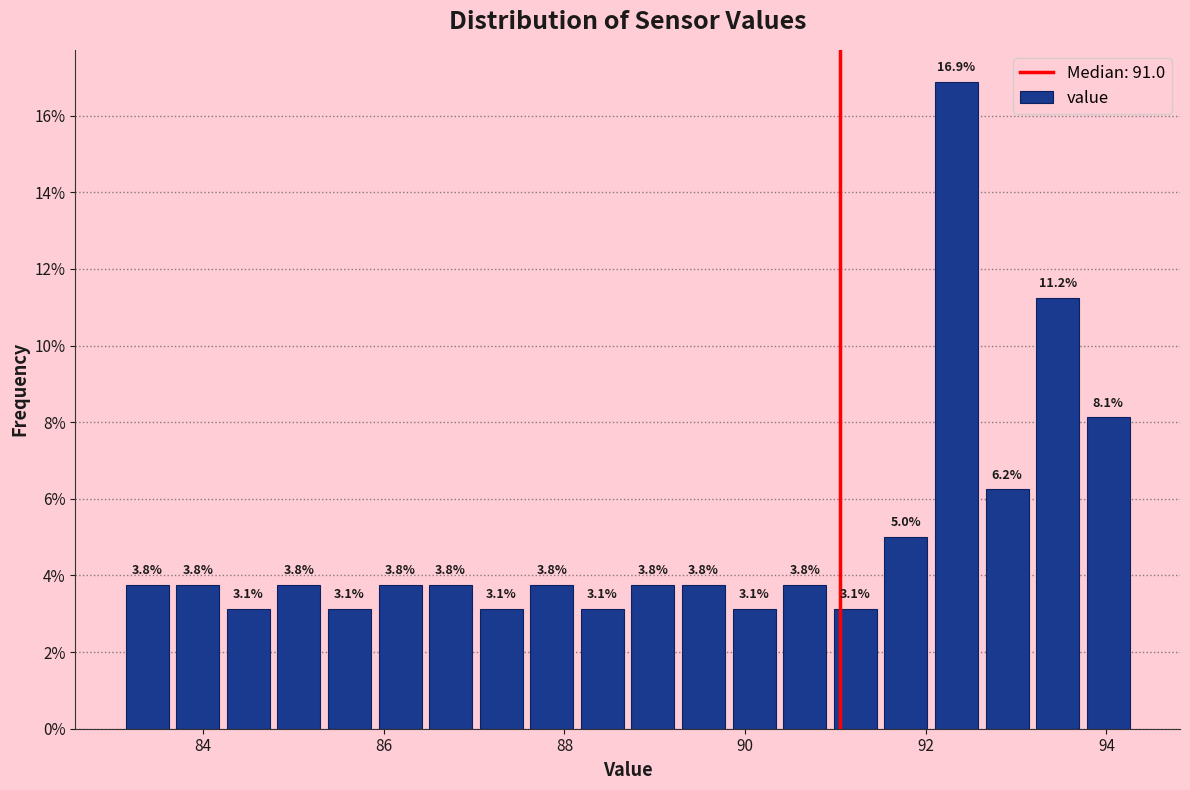

Read against the x-axis, roughly where is the centre of the tallest bar?

92.4